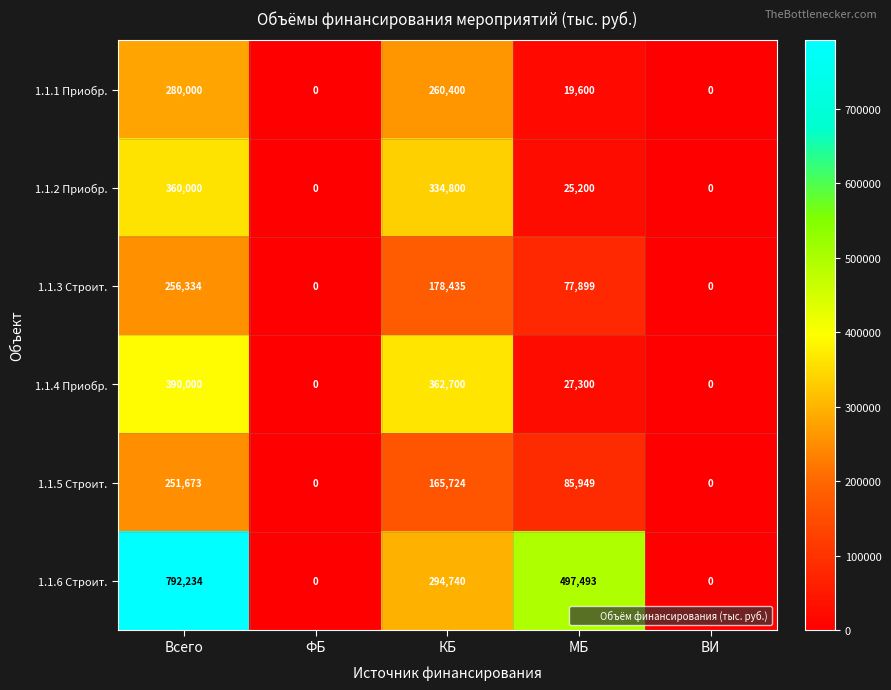

List the series in order of their peak value, lowest first.

1.1.5 Строит., 1.1.3 Строит., 1.1.1 Приобр., 1.1.2 Приобр., 1.1.4 Приобр., 1.1.6 Строит.